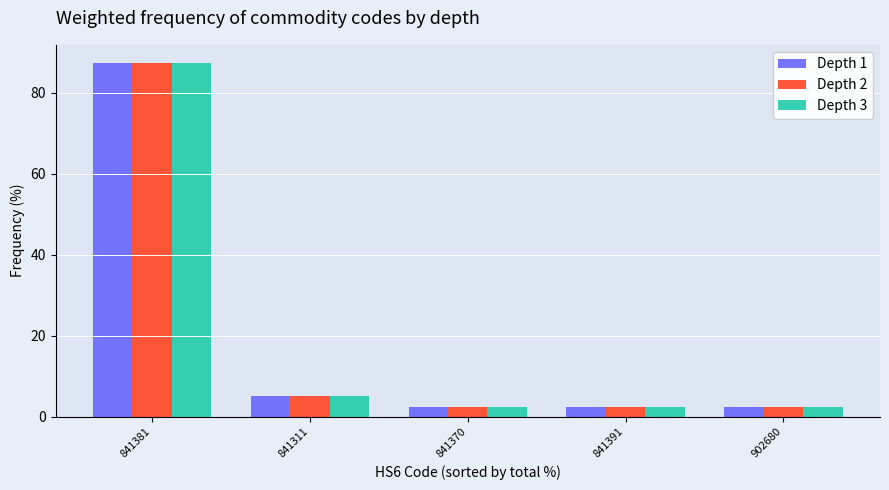

At which label is Depth 2 closest to 45?

841311